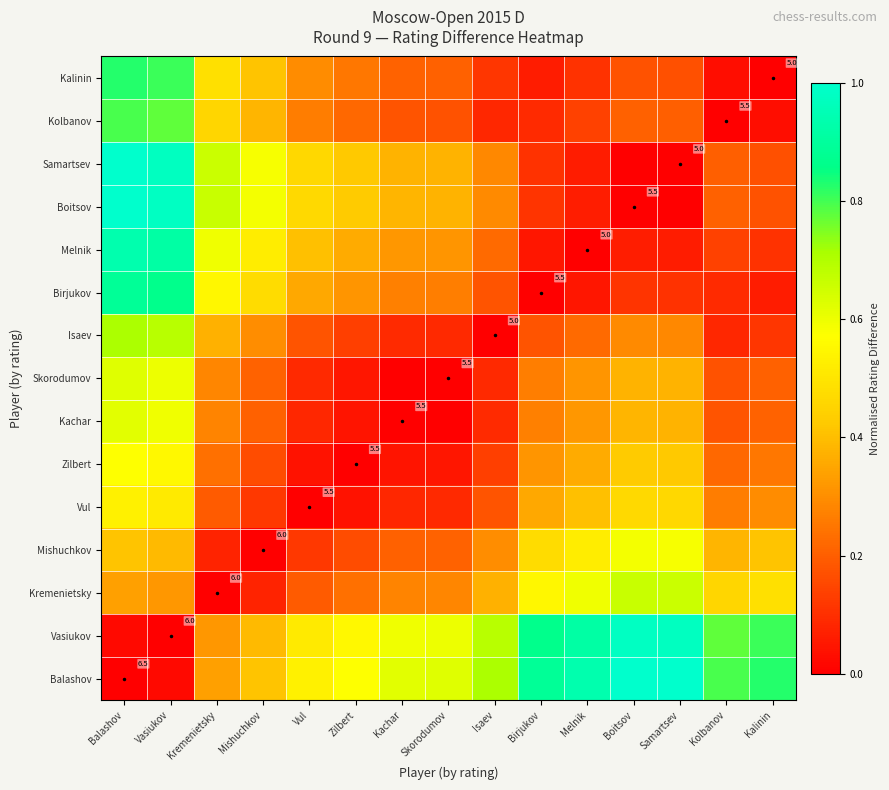

The Kremenietsky series shows 0.0 at Kremenietsky. True or false?

True